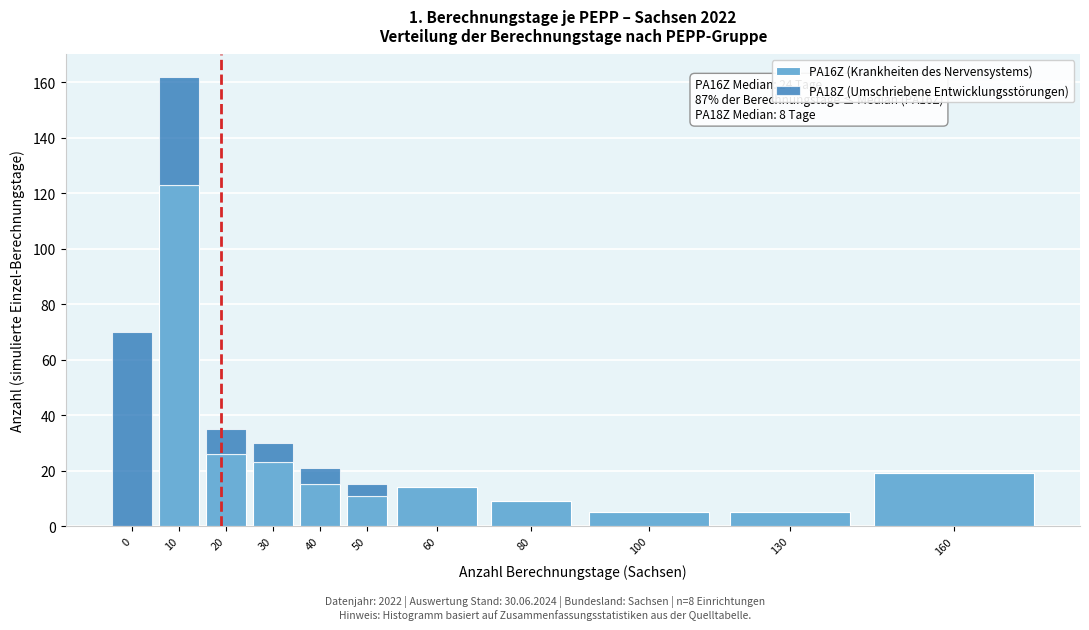

Reading right to left, transcribe the values for PA16Z (Krankheiten des Nervensystems).

160=19	130=5	100=5	80=9	60=14	50=11	40=15	30=23	20=26	10=123	0=0